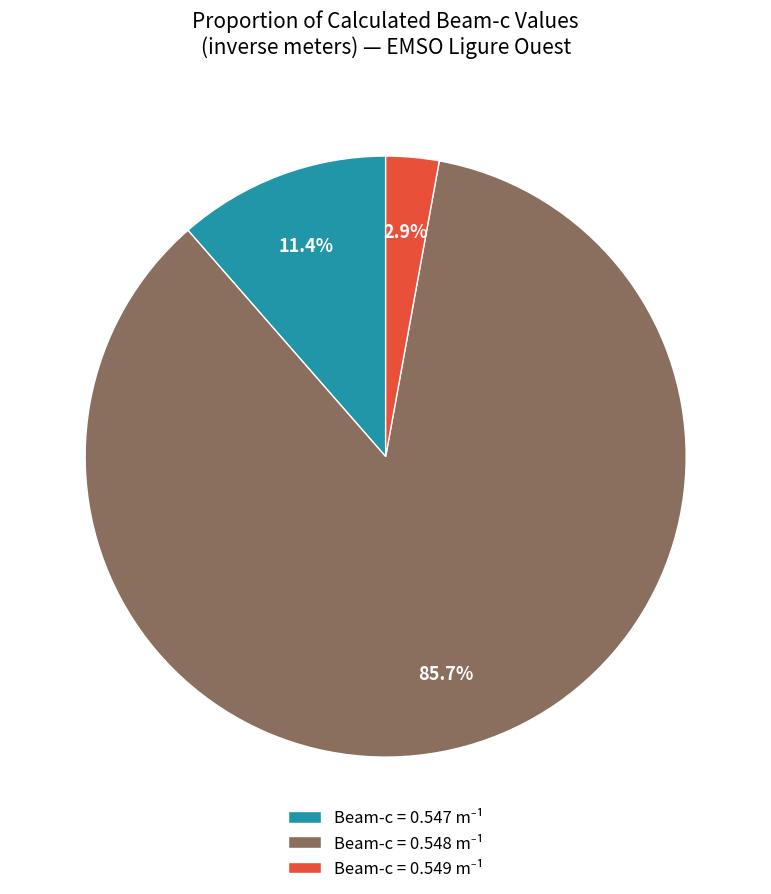

Is there any slice that represents more than half of the pie?

Yes